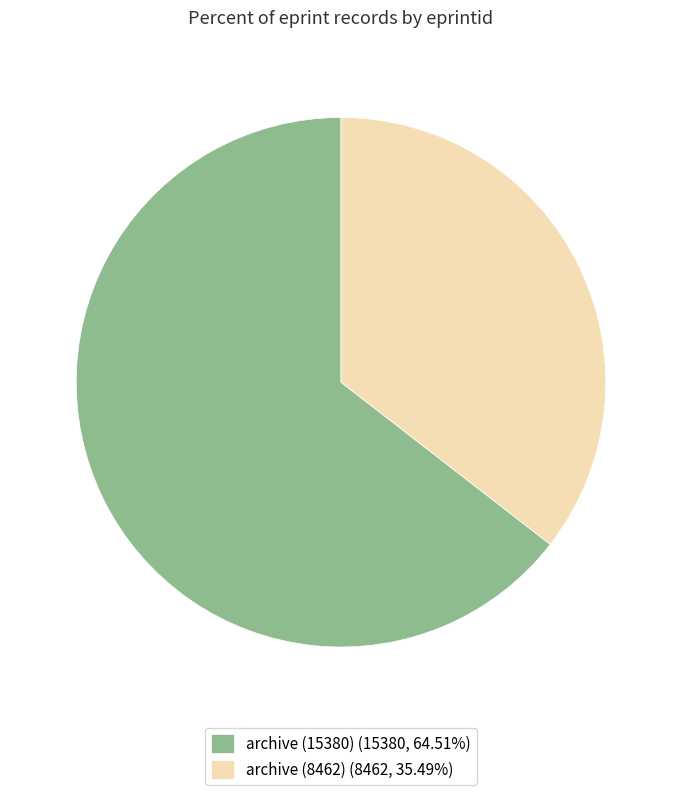

What is the ratio of the value at archive (15380) to the value at archive (8462)?

1.8